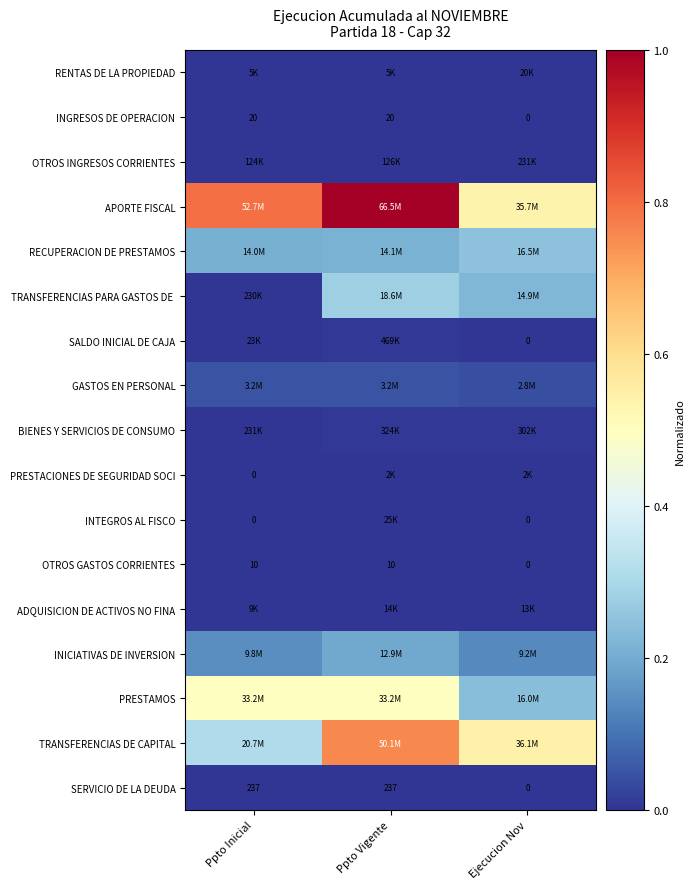

How many distinct data groups are displayed?

17